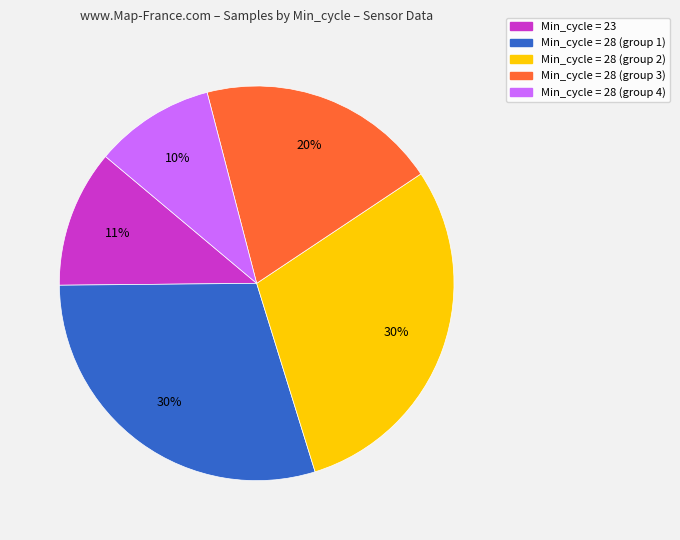

How many slices are in this pie chart?

5